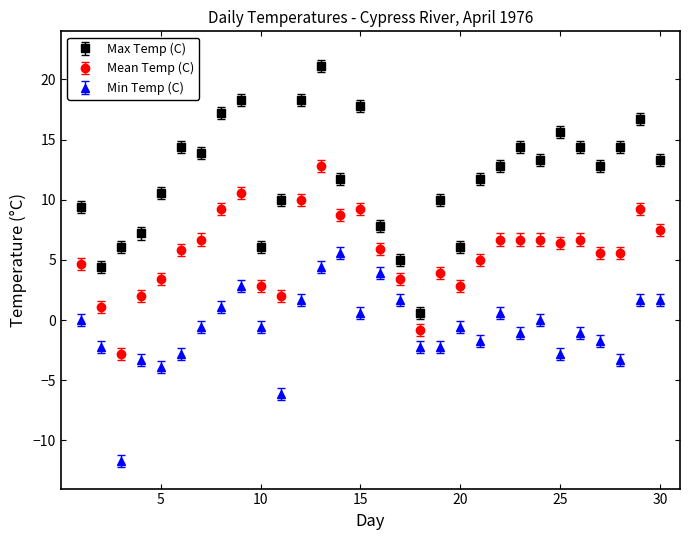

Which series has the widest spread of values?

Max Temp (C)